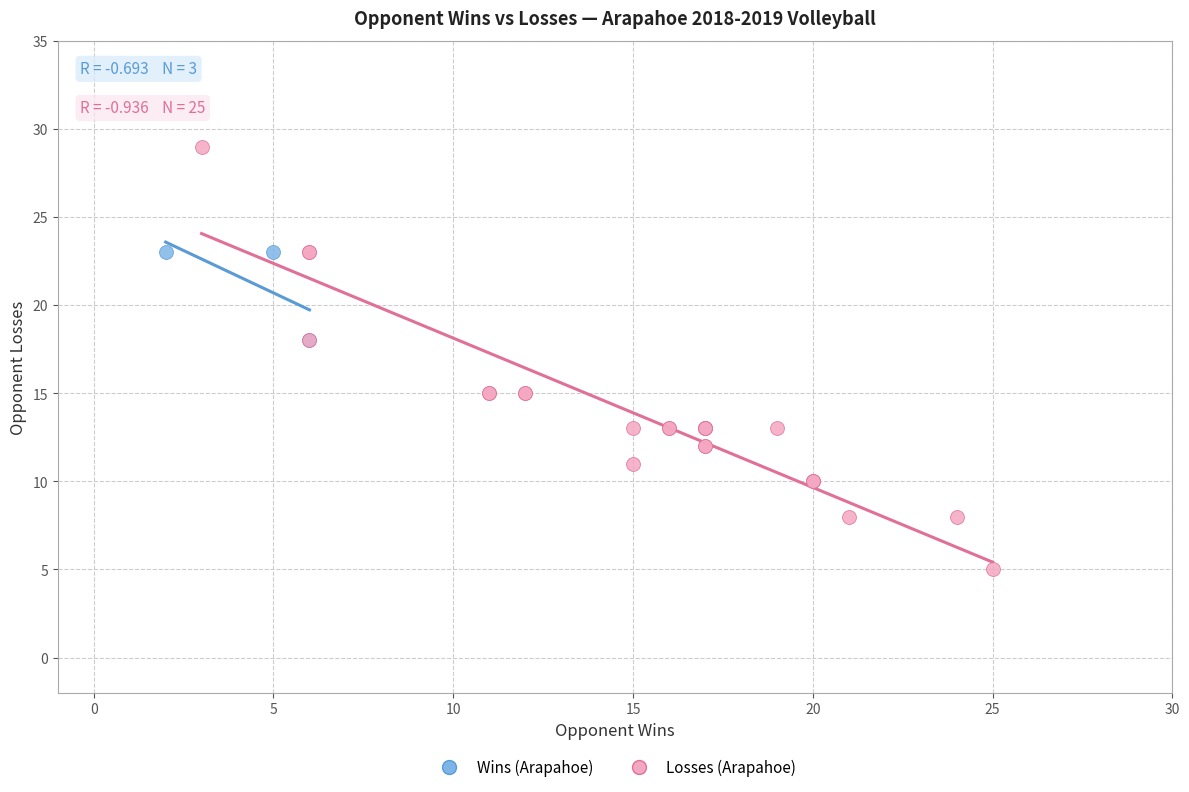

Which series reaches the maximum Y coordinate?

Losses (Arapahoe)